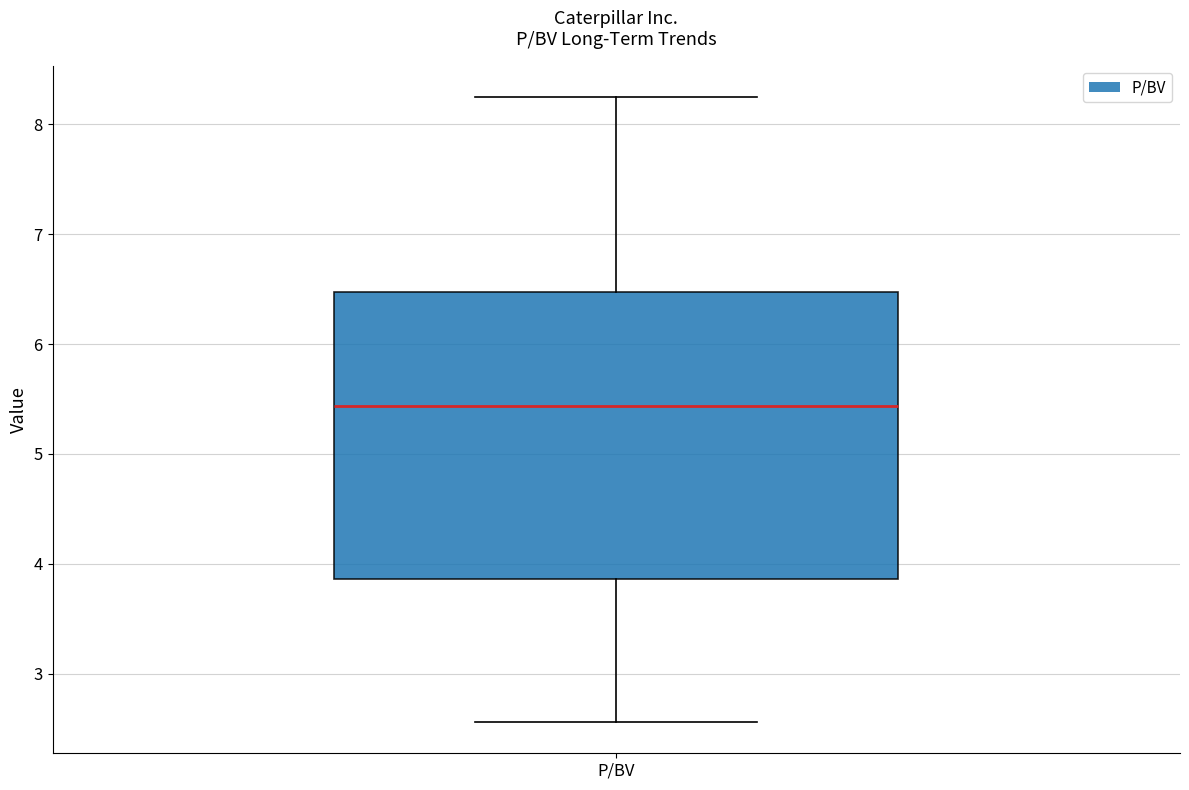

Transcribe this box plot: give where the median line is, the range the box spans, and where the two whiskers end, as read against the y-axis. The values are not printed on the chart, so give them approximately, as read against the axis.

median 5.4, box 3.9 to 6.5, whiskers 2.6 to 8.3